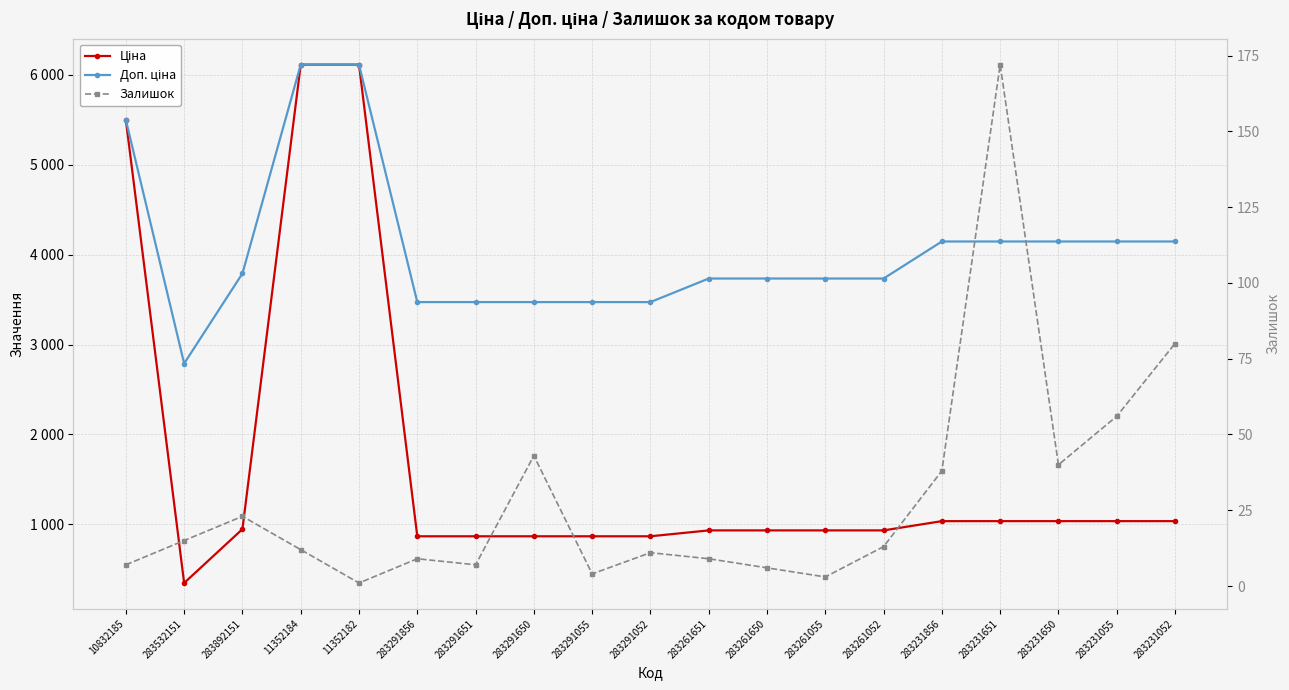

True or false: Ціна and Доп. ціна cross at least once.

False